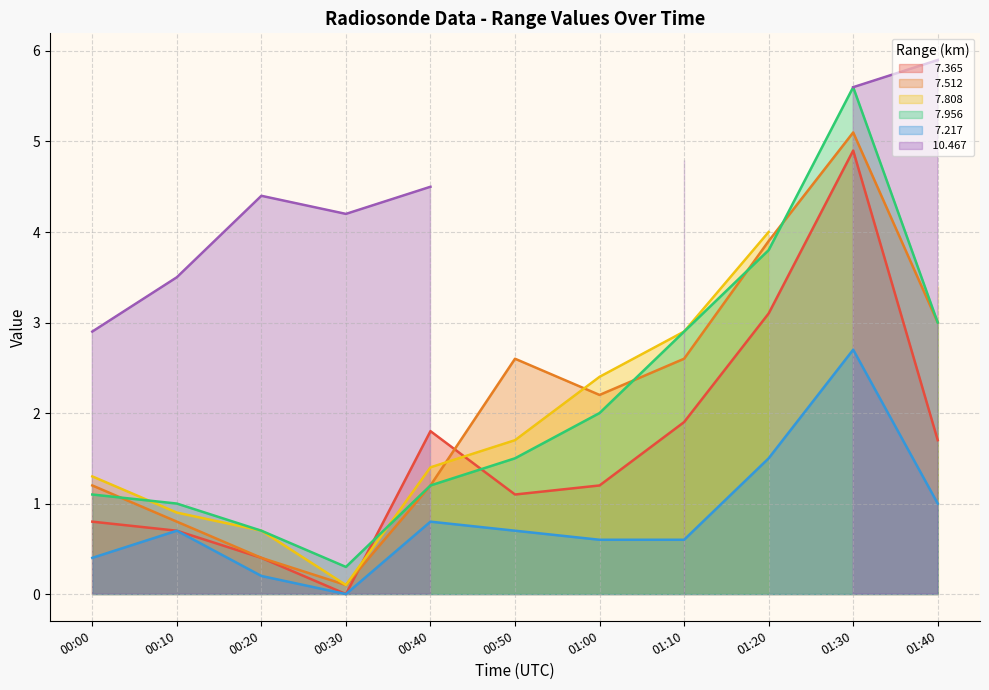

Which series changed the most between 00:40 and 01:20?

  7.512